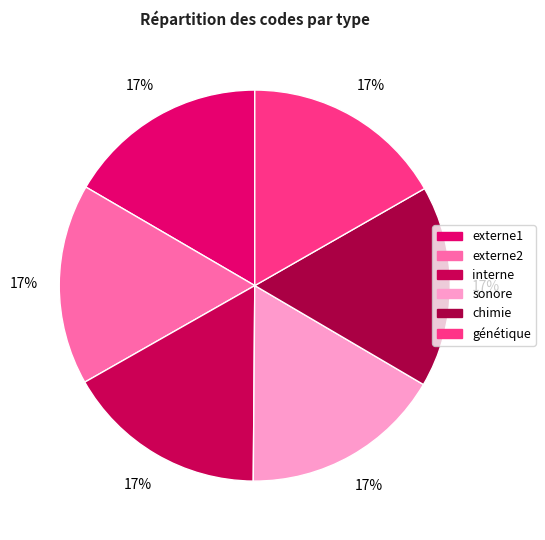

To the nearest percent, what is the combined percentage of génétique and externe2?

33%